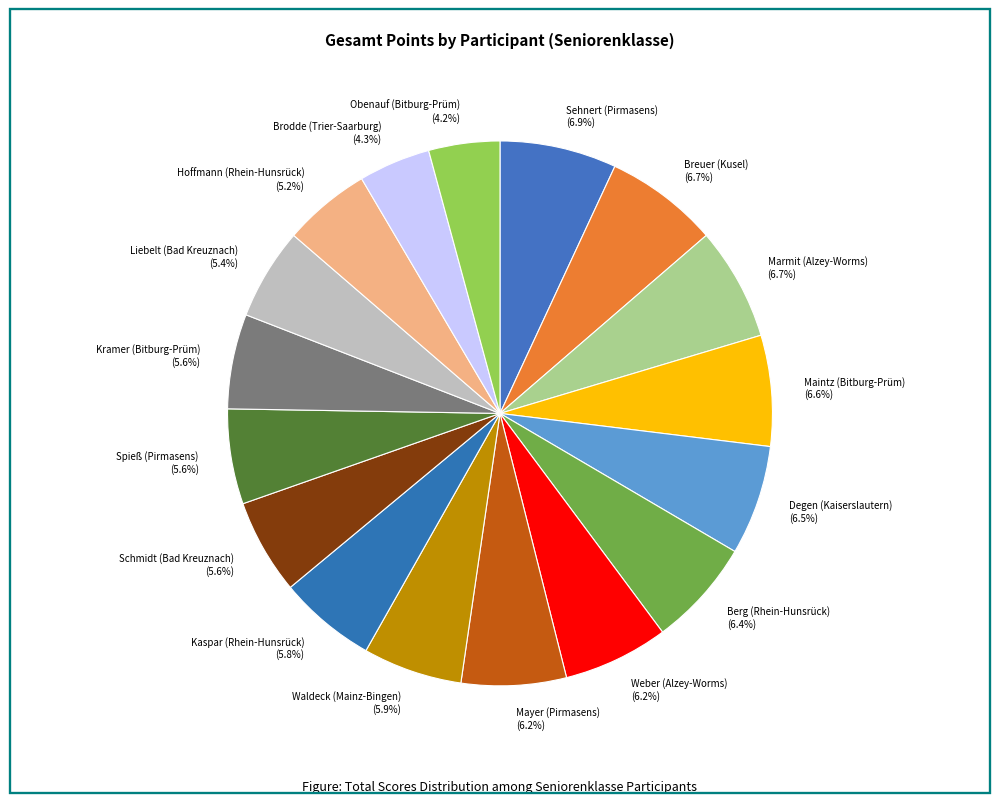

What percentage is the Mayer (Pirmasens) slice, to the nearest percent?

6%